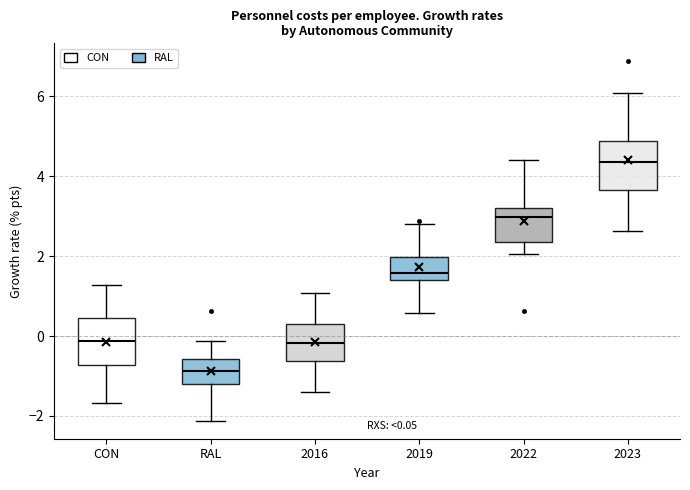

Which box has the highest median line?

2023